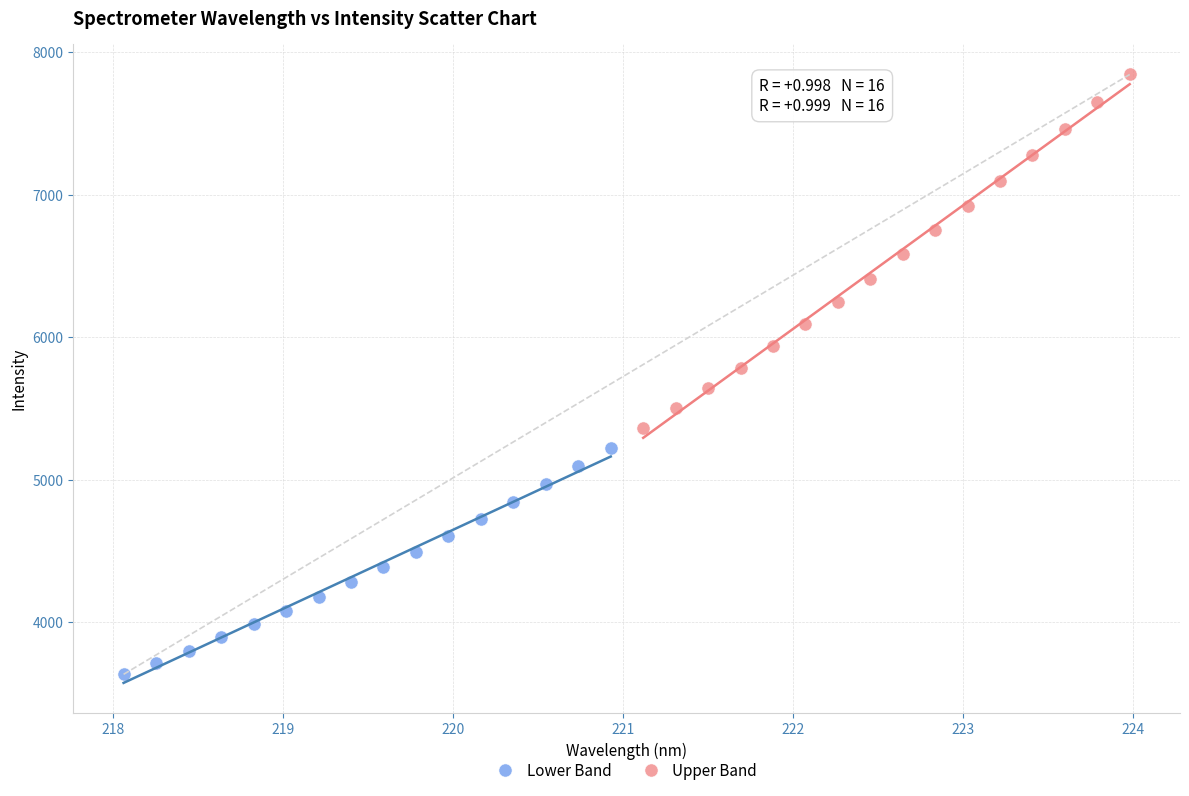

What are all the series names shown in the legend?

Lower Band, Upper Band